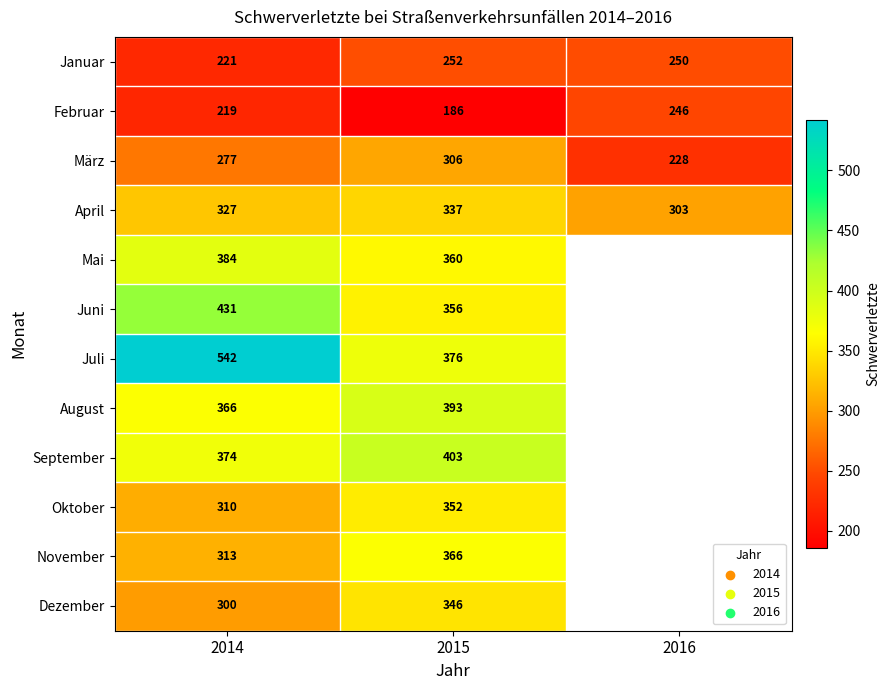

Which label corresponds to the largest value in the chart?

2014